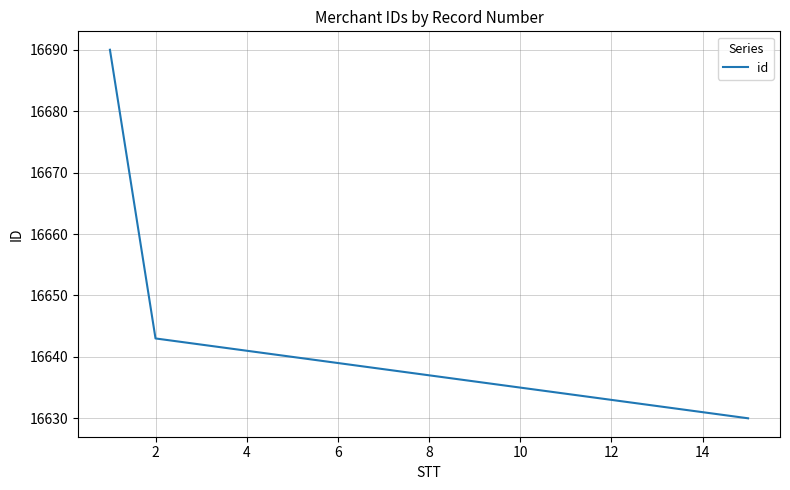

What is the minimum value shown in the chart?

16630